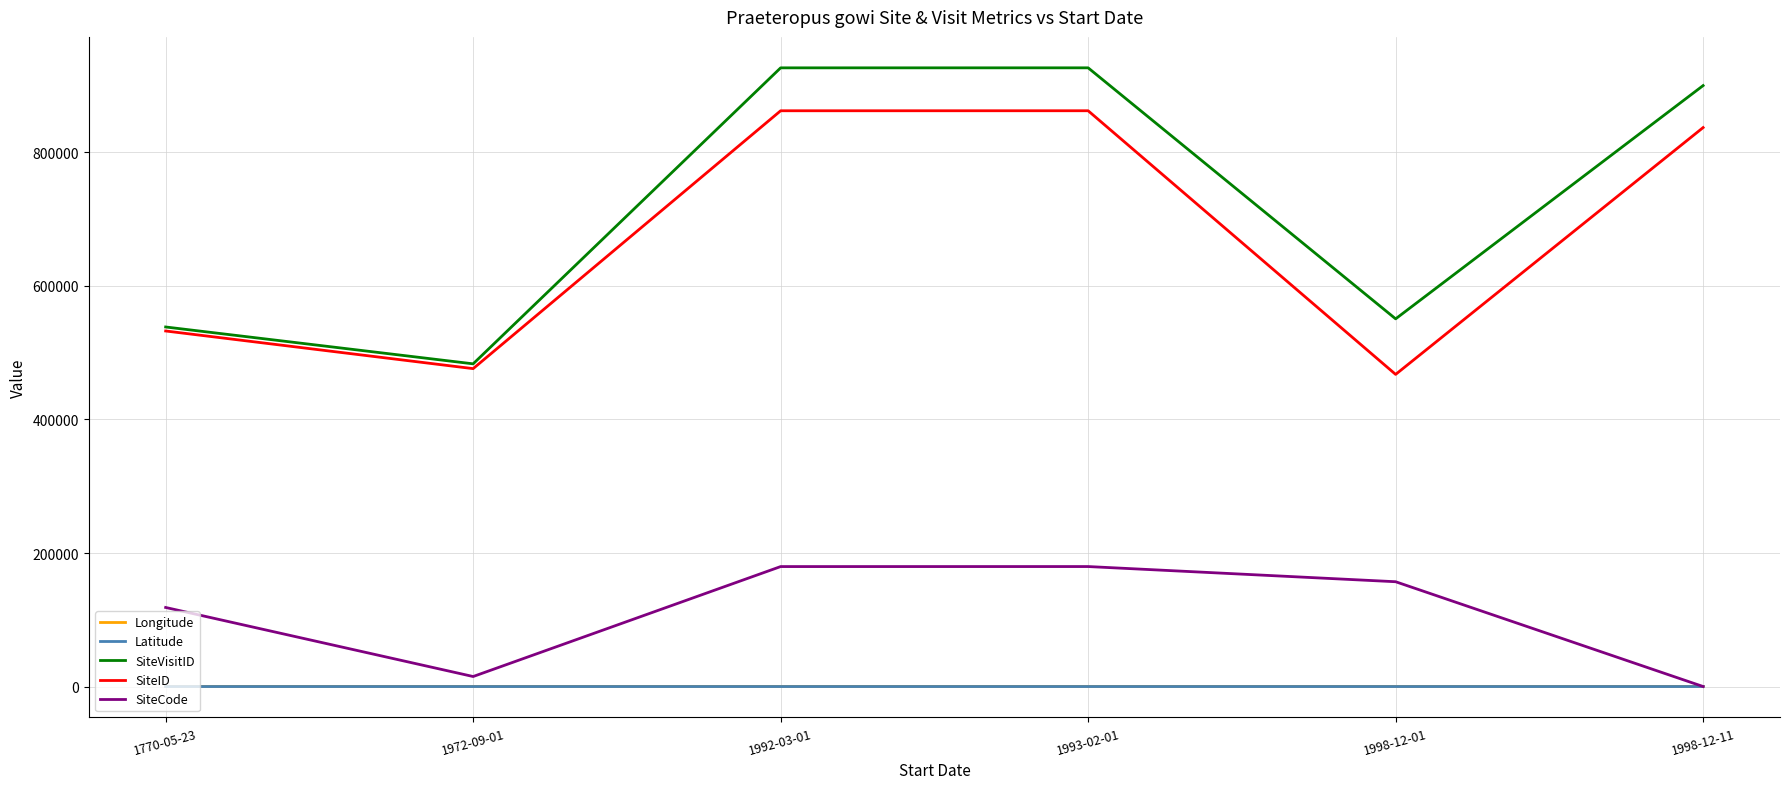

At which label does SiteVisitID reach its minimum?

1972-09-01